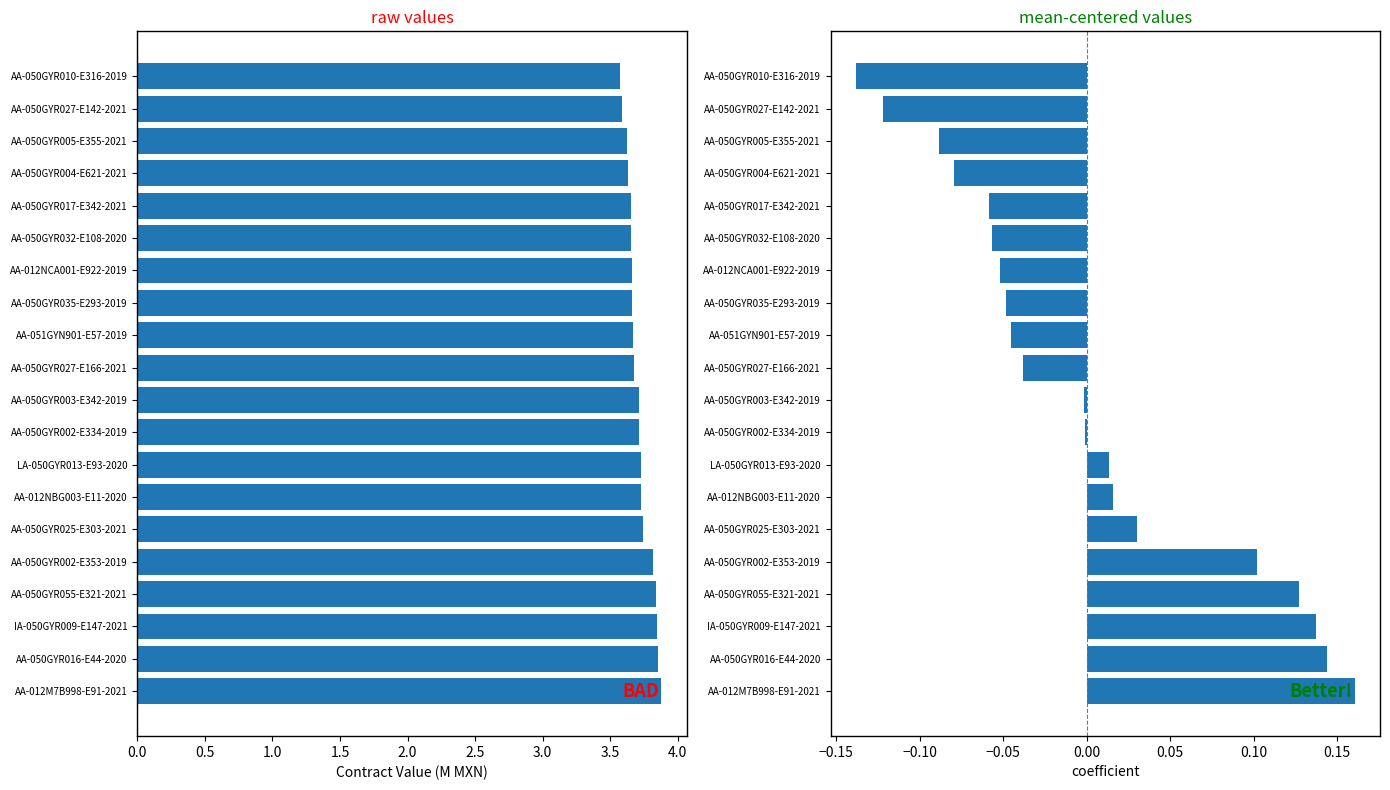

What is the smallest value displayed?

-0.1